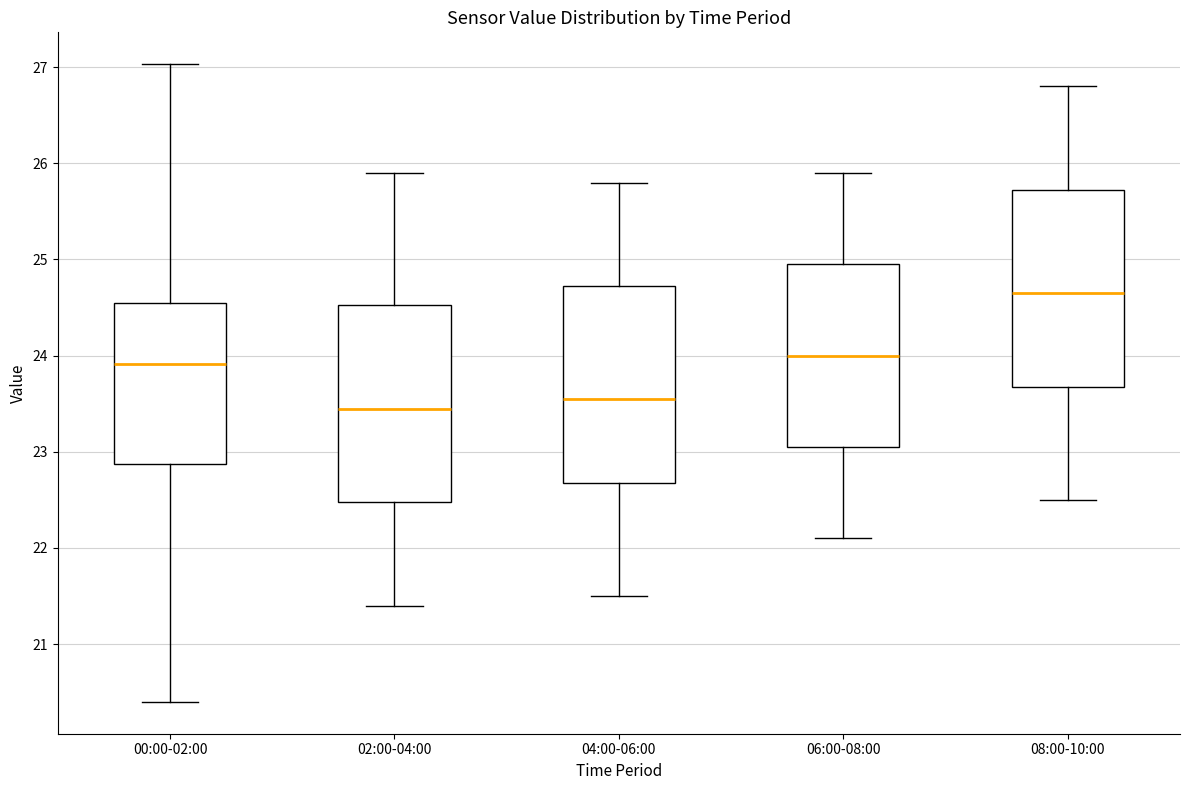

Which box has the lowest median line?

02:00-04:00